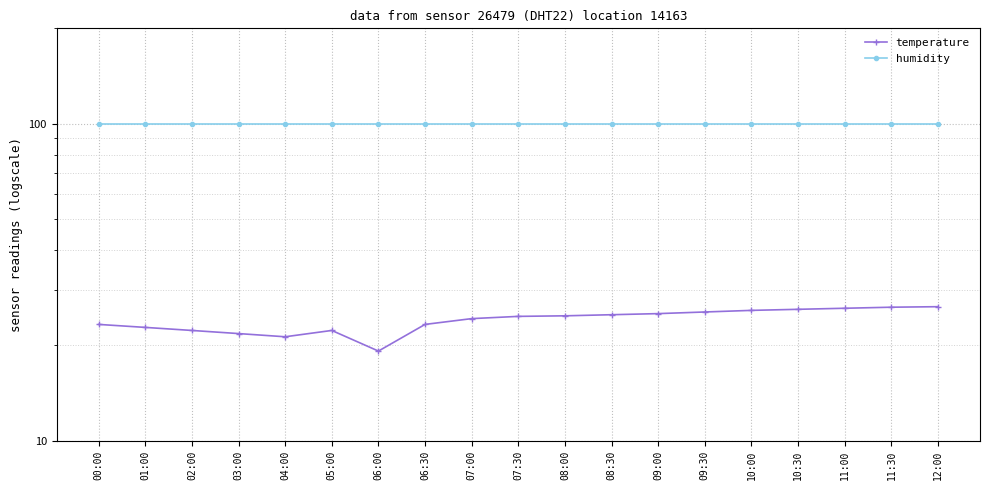

What is the sum of the temperature values at 06:00 and 09:30?

44.7